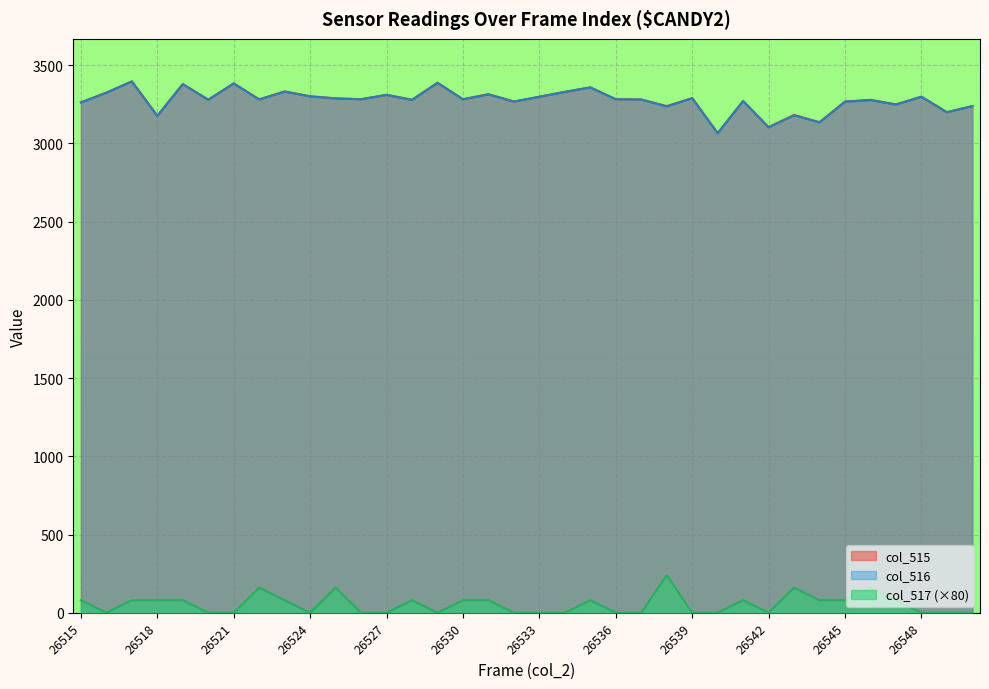

True or false: col_516 and col_515 intersect in this chart.

False